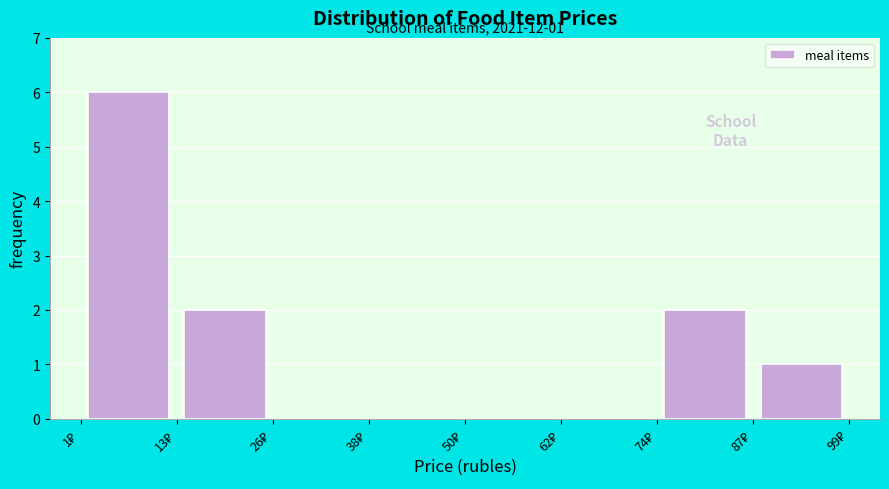

Over which range of the x-axis is the bar tallest?

2 to 14